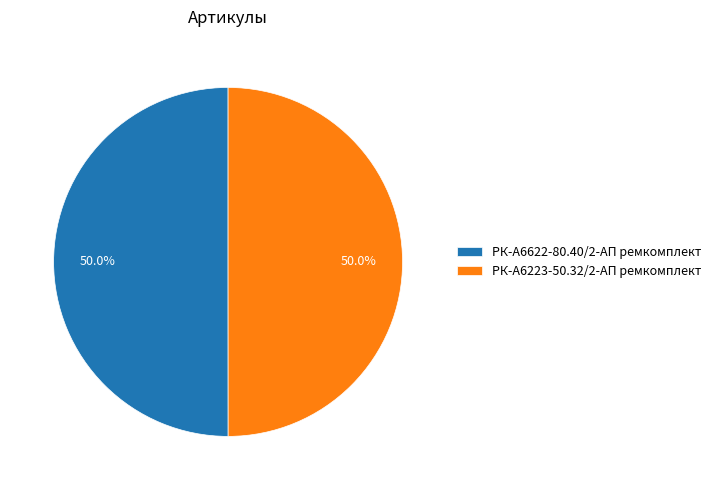

Is it true that РК-А6223-50.32/2-АП ремкомплект is 50% of the pie?

True